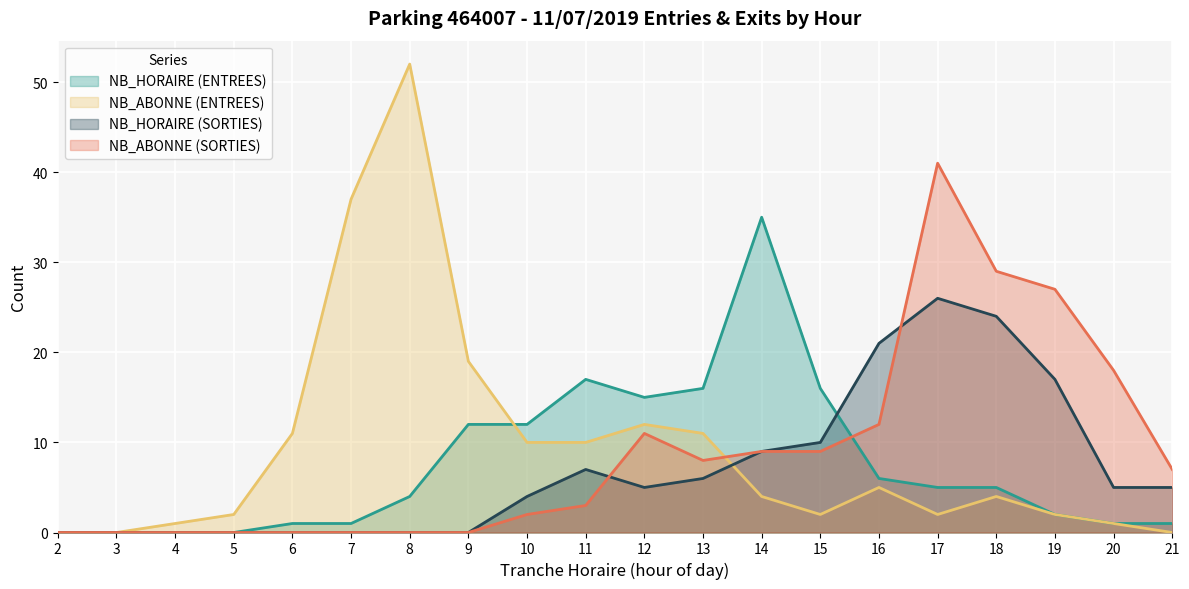

In NB_ABONNE_ENTREES, how many points are lower than both neighbors (excluding endpoints)?

2